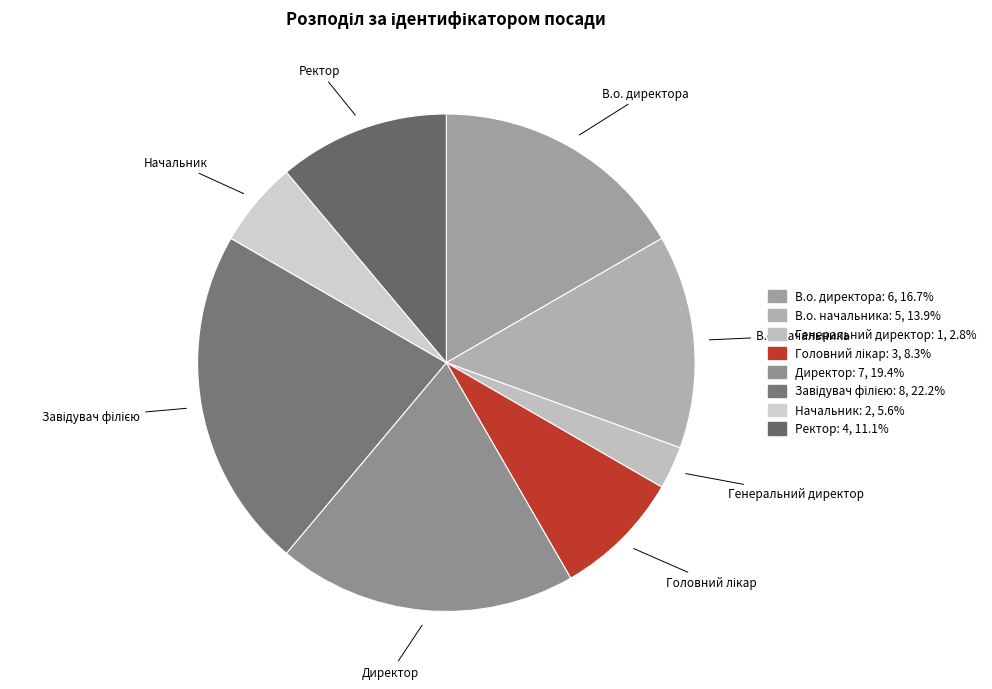

Is there any slice that represents more than half of the pie?

No